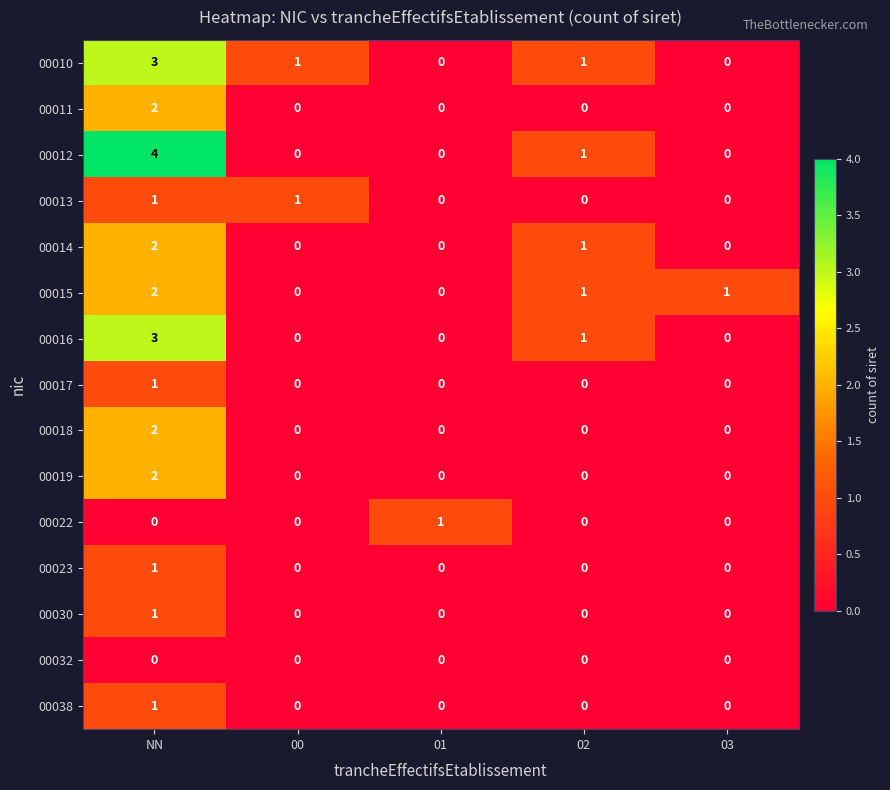

At which label does 00014 reach its peak?

NN